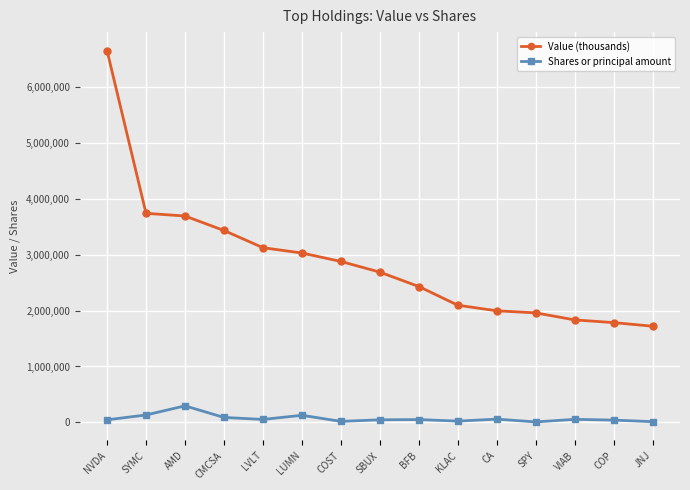

At which category does Shares or principal amount reach its first local peak?

AMD